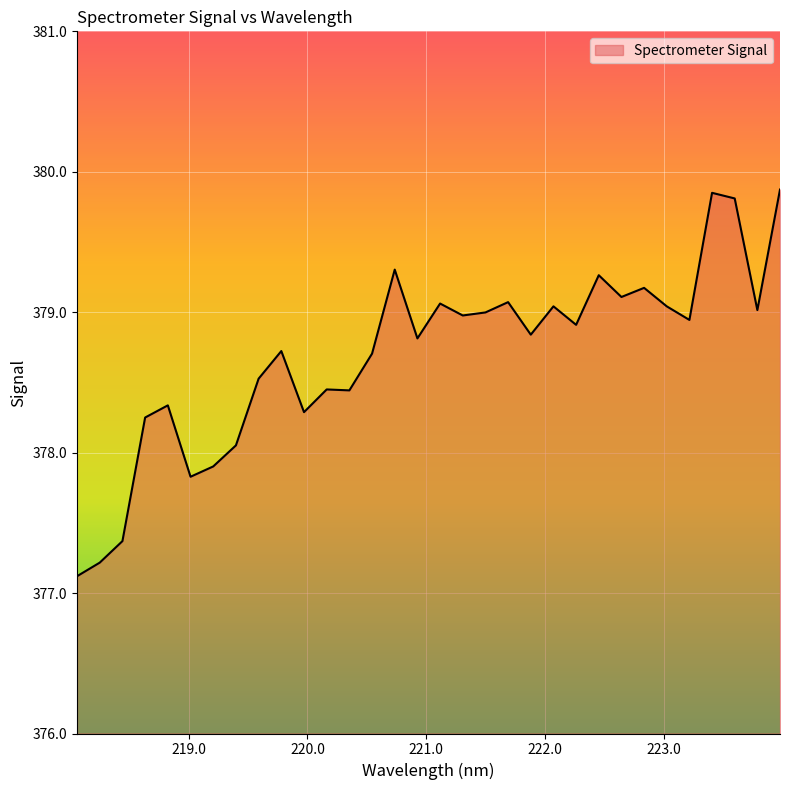

Count the number of categories in the chart.

32